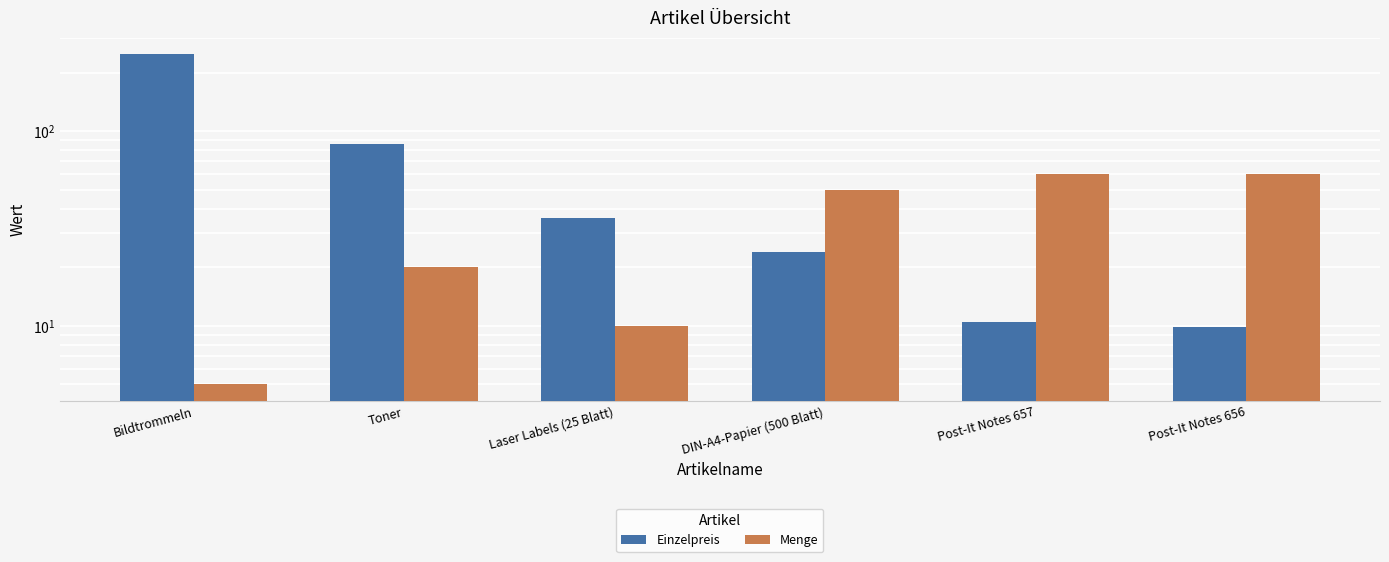

Reading left to right, transcribe all the data shown in this chart.

Einzelpreis: 249.0	85.9	35.9	23.9	10.4	9.8
Menge: 5.0	20.0	10.0	50.0	60.0	60.0